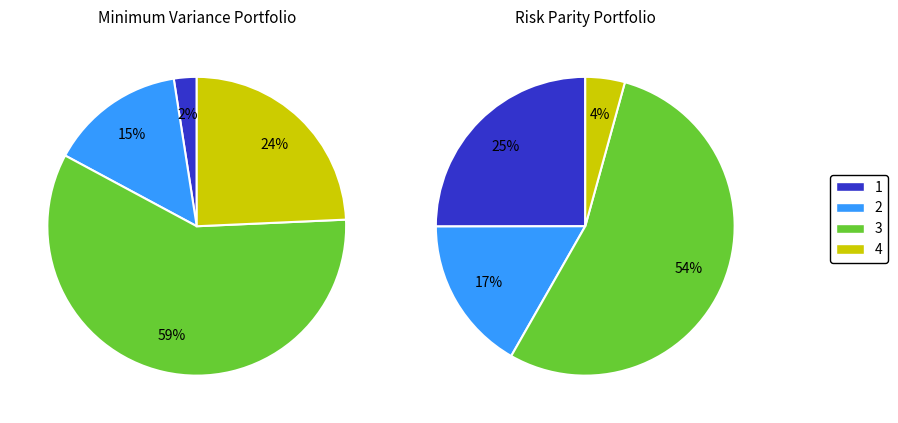

True or false: 29 accounts for 1% of the total.

False